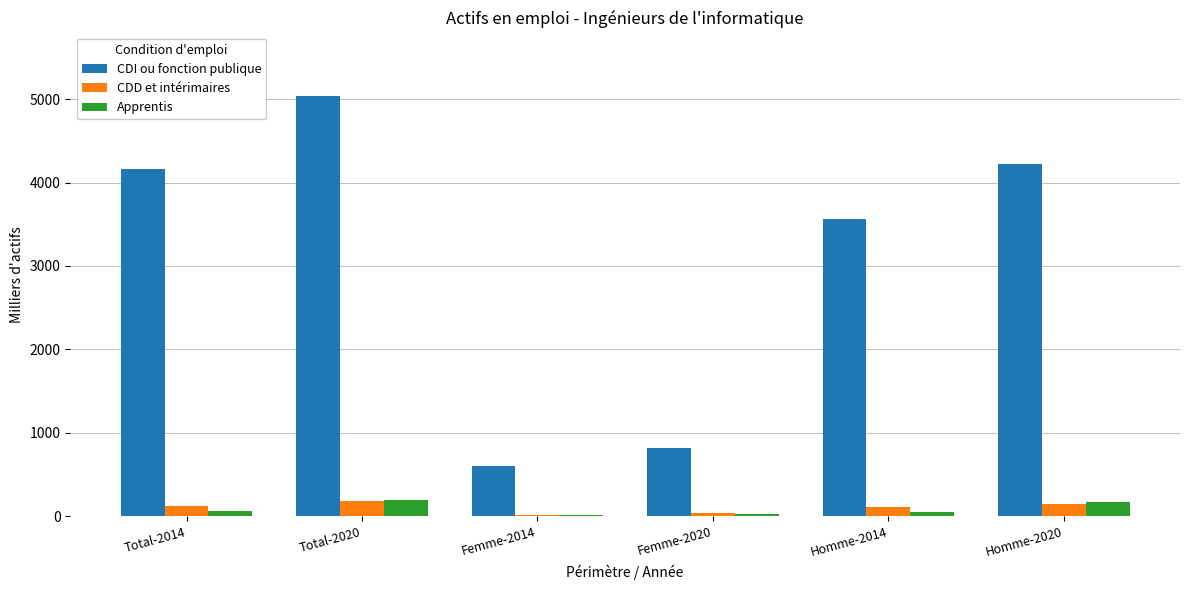

True or false: CDD et intérimaires has a value of 115.1 at Homme-2014.

True